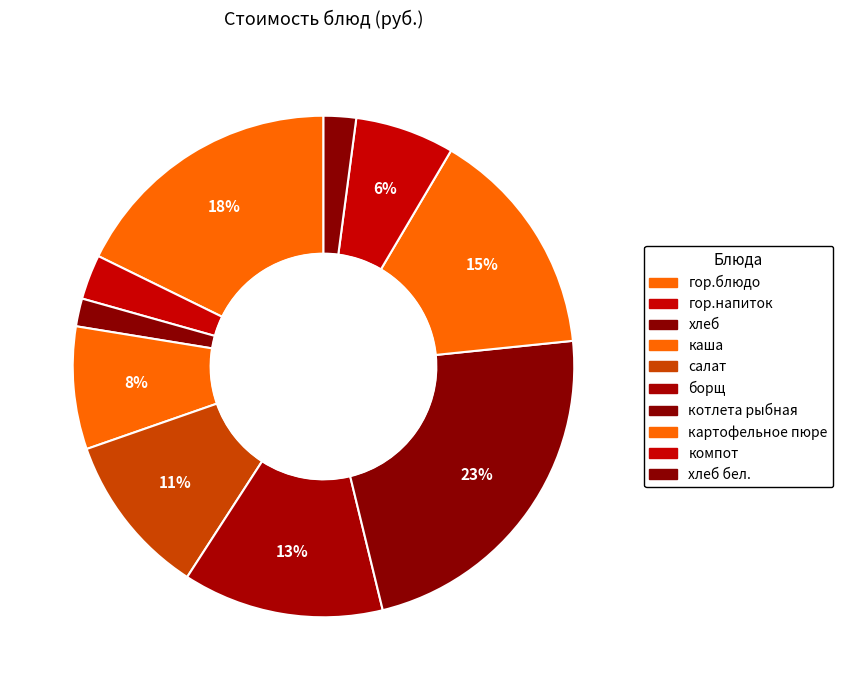

How many segments does this pie chart have?

10